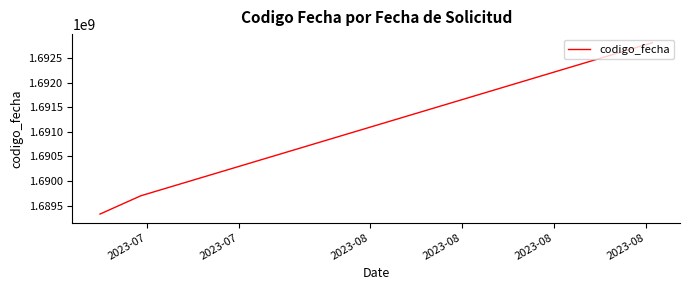

What is the minimum value shown in the chart?

1689328957